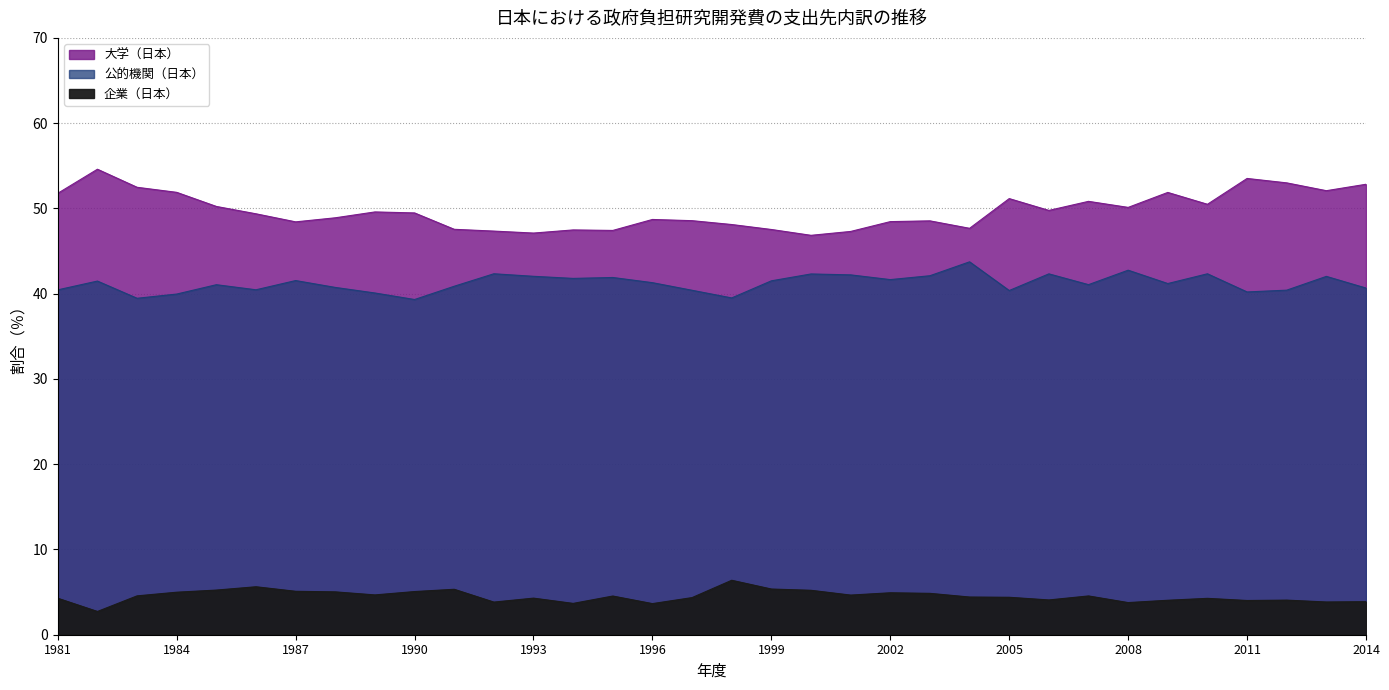

Is the value of 企業（日本） at 2010 greater than the value of 公的機関（日本） at 1985?

No